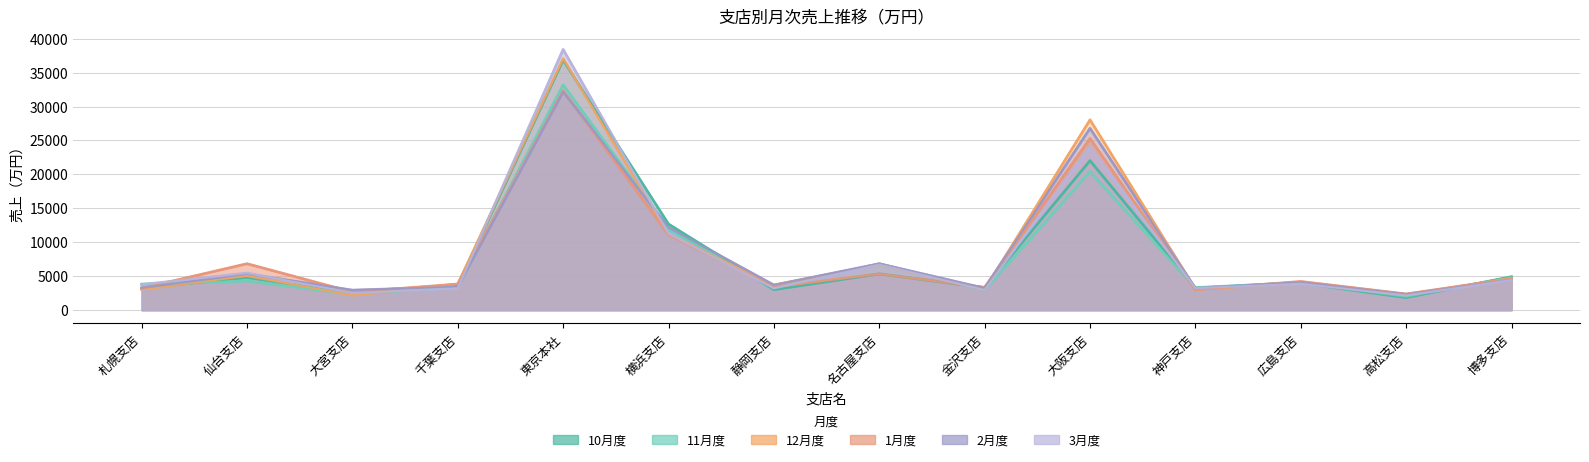

Which series has the largest total across all categories?

12月度